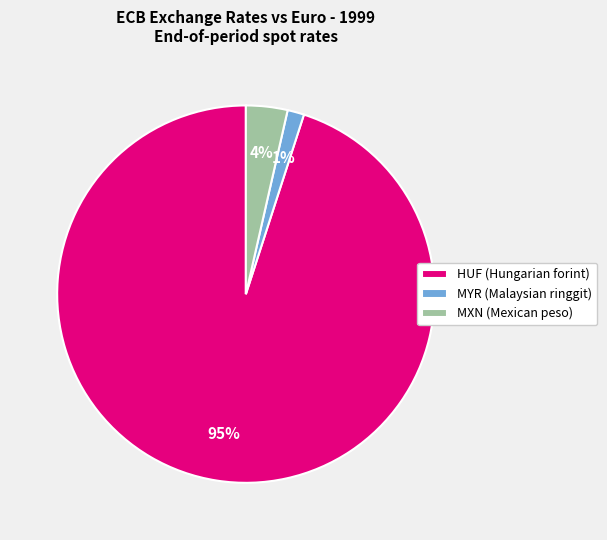

Does any single category account for the majority?

Yes